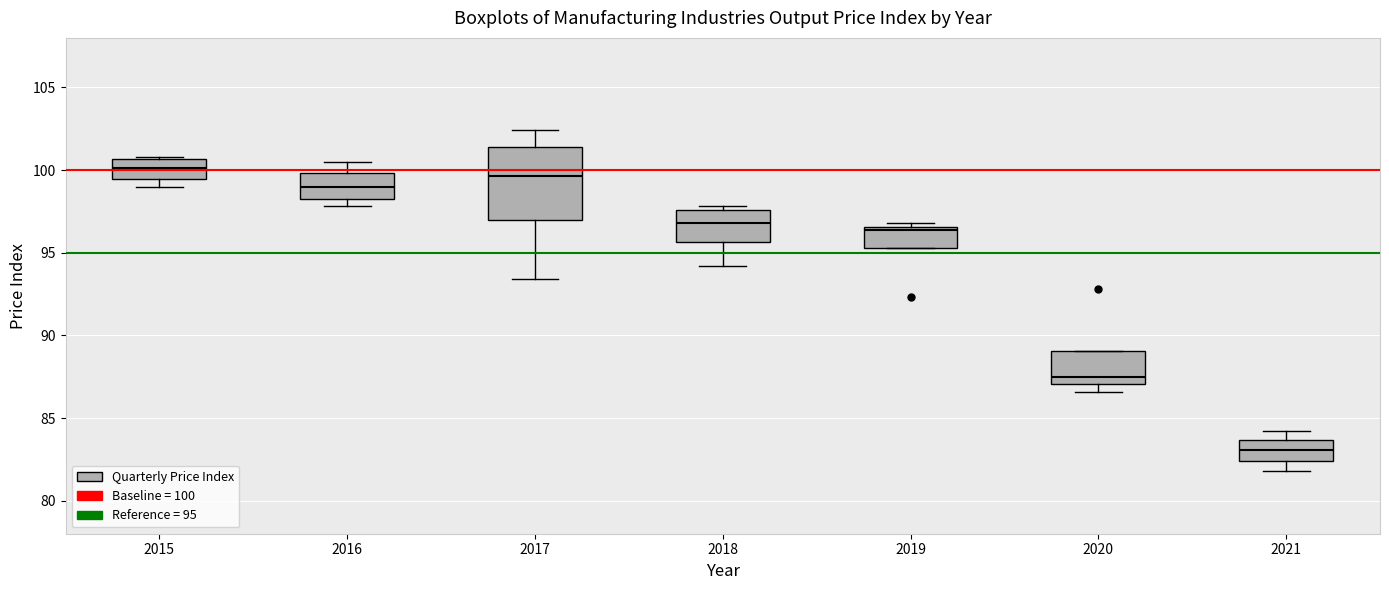

Reading left to right, transcribe this box plot: for each box, give where its median line is, the range the box spans, and where its two whiskers end, as read against the y-axis. The values are not printed on the chart, so give them approximately, as read against the axis.

2015: median 100.0, box 99.5 to 100.5, whiskers 99.0 to 101.0
2016: median 99.0, box 98.5 to 100.0, whiskers 98.0 to 100.5
2017: median 99.5, box 97.0 to 101.5, whiskers 93.5 to 102.5
2018: median 97.0, box 95.5 to 97.5, whiskers 94.0 to 98.0
2019: median 96.5 (just below the box's upper edge), box 95.5 to 96.5, whiskers 95.5 to 97.0
2020: median 87.5, box 87.0 to 89.0, whiskers 86.5 to 89.0
2021: median 83.0, box 82.5 to 83.5, whiskers 82.0 to 84.0